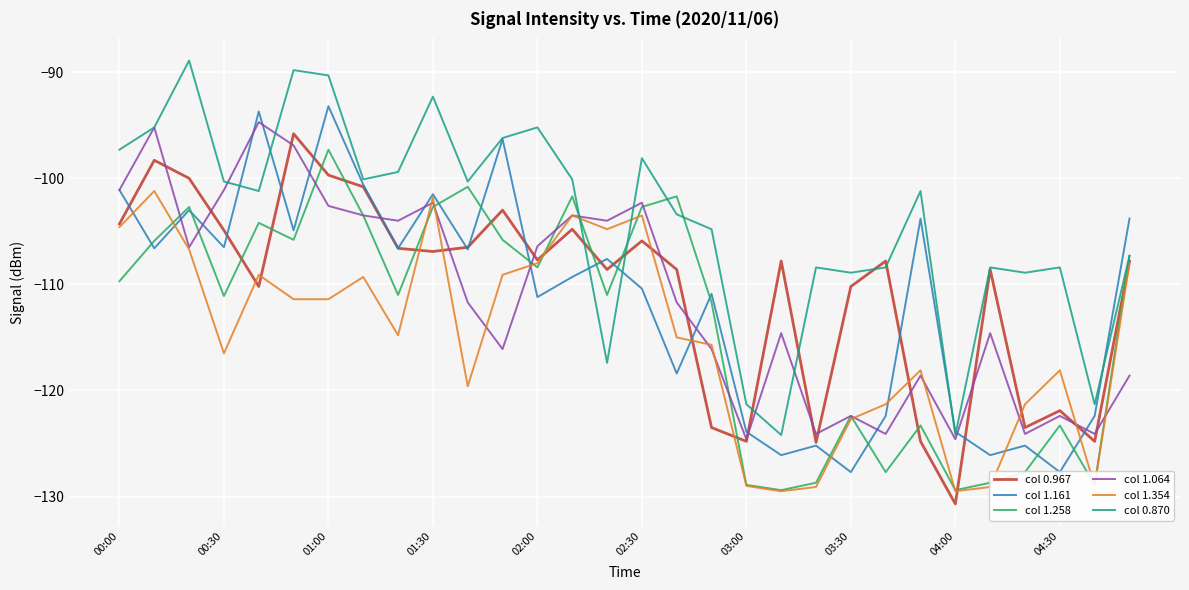

Which series has the largest range (max minus min)?

col 0.870